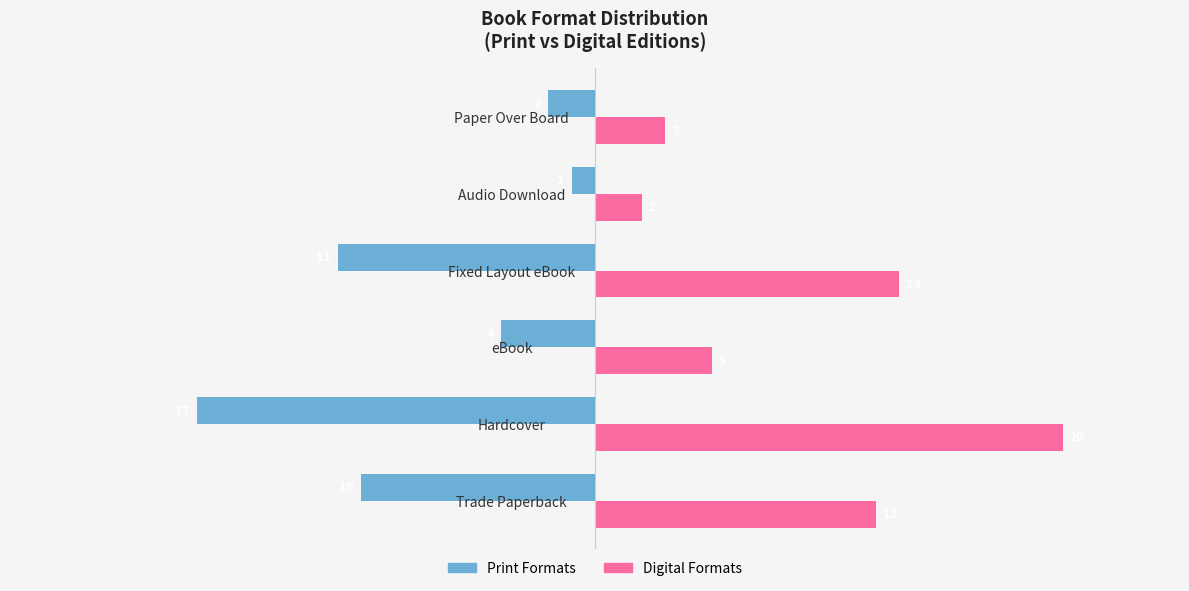

At which category is the sum across all series the highest?

Hardcover